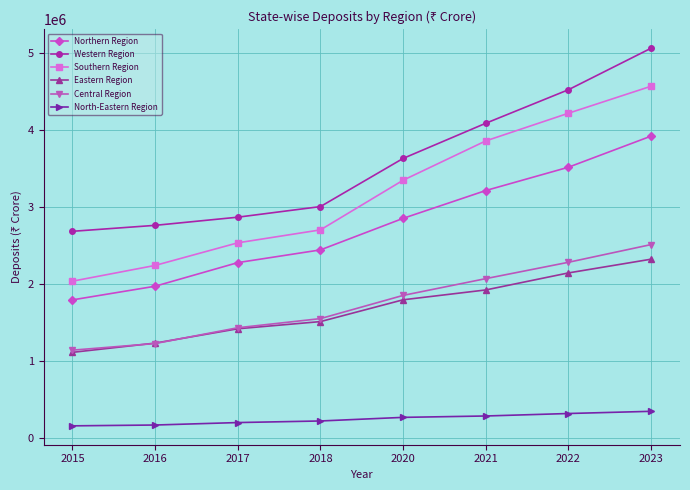

At which category is the sum across all series the highest?

2023